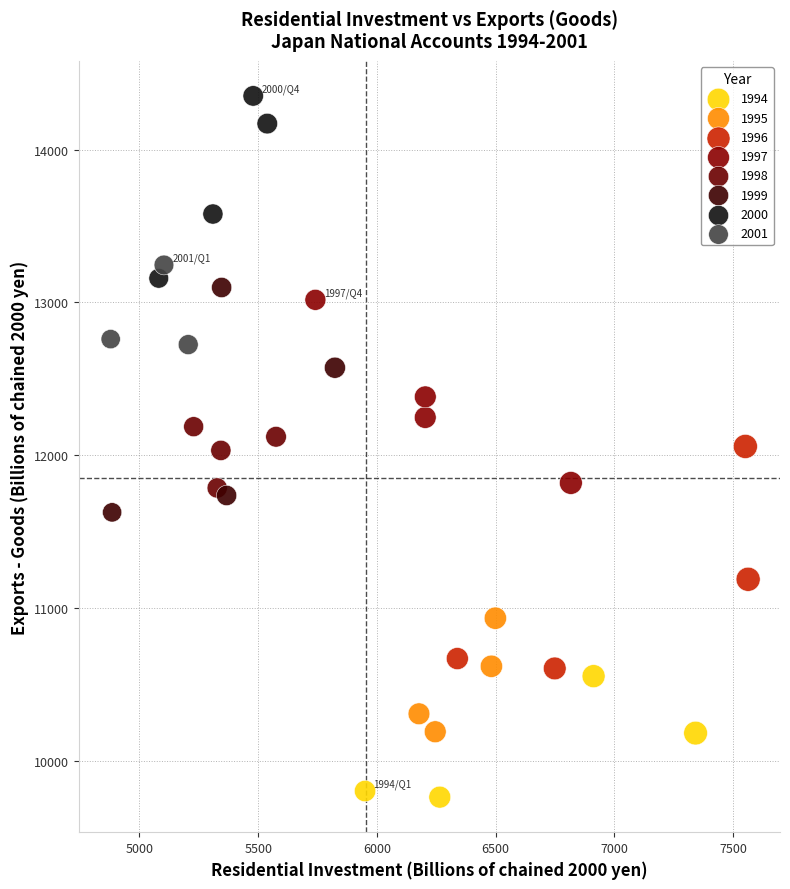

Which series contains the lowest Y value?

1994